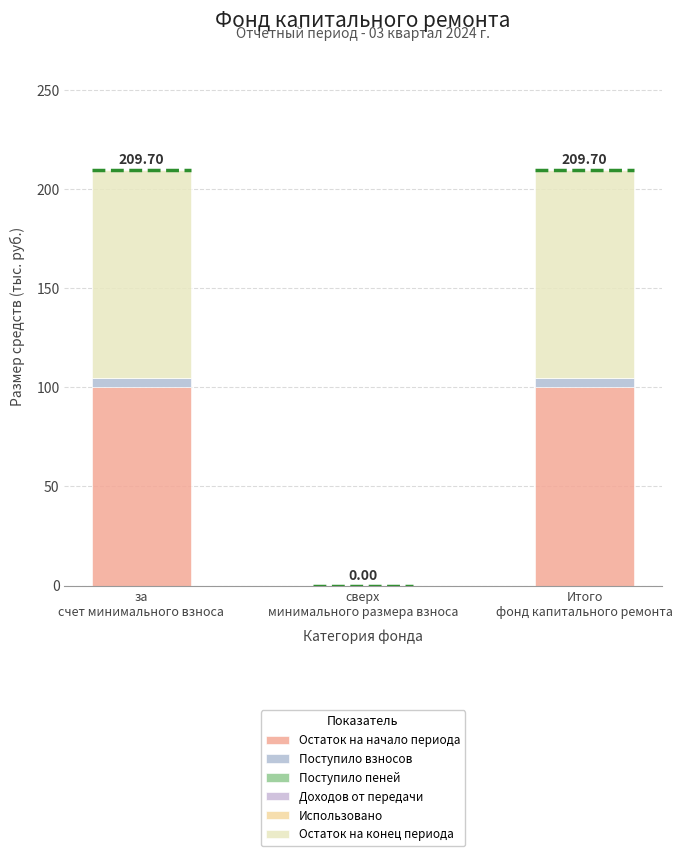

Which series has the largest total across all categories?

Остаток на конец периода